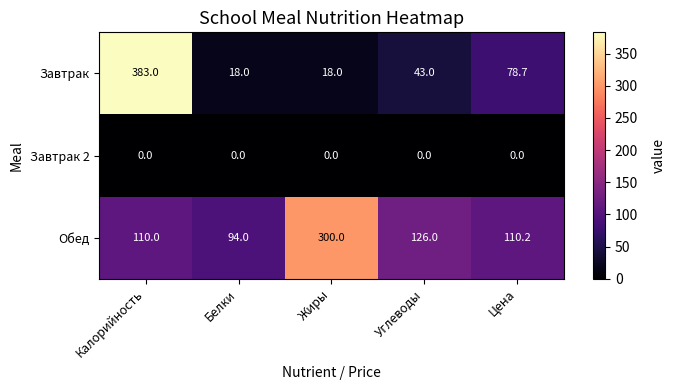

The value of Обед at Углеводы is 85.5. True or false?

False